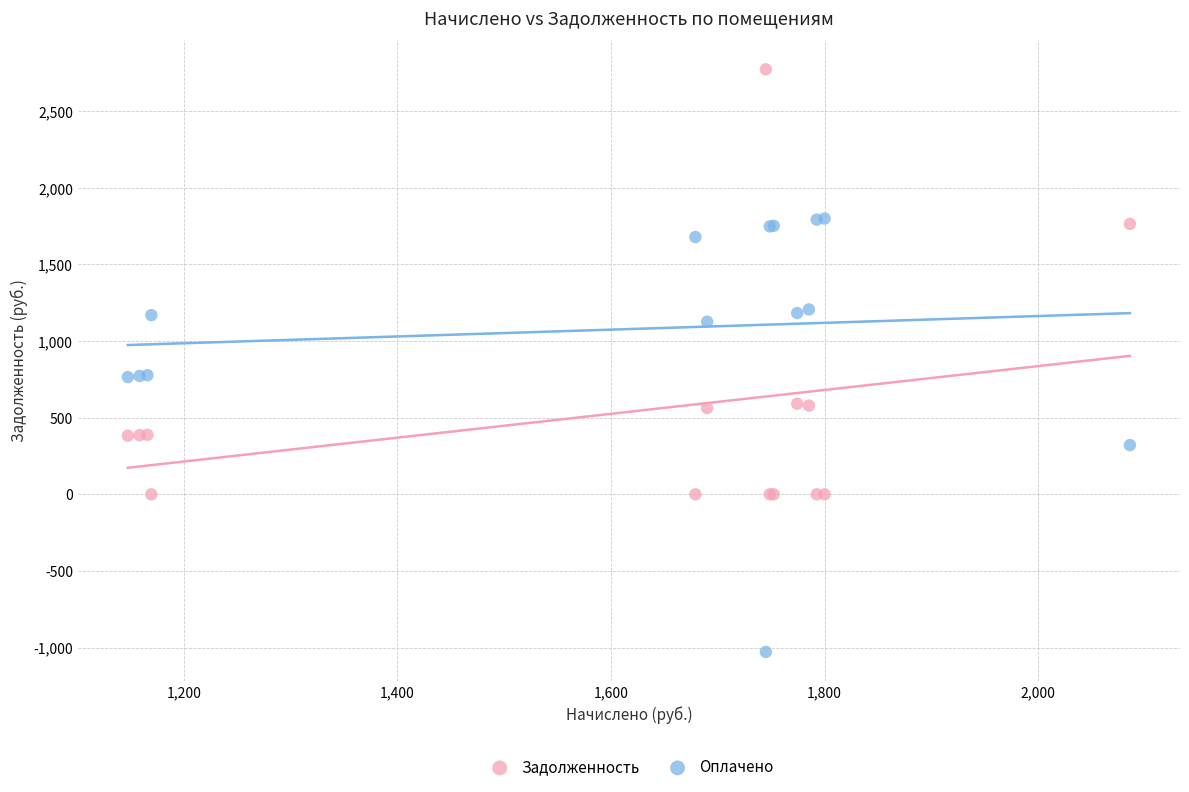

Which series contains the lowest Y value?

Оплачено